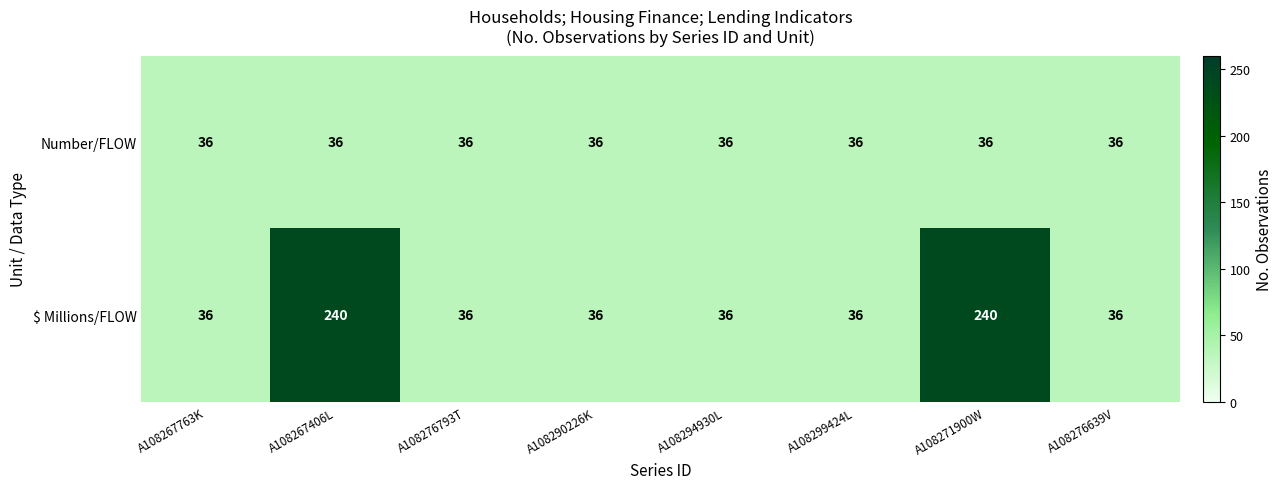

The value of Number/FLOW at A108294930L is 36. True or false?

True